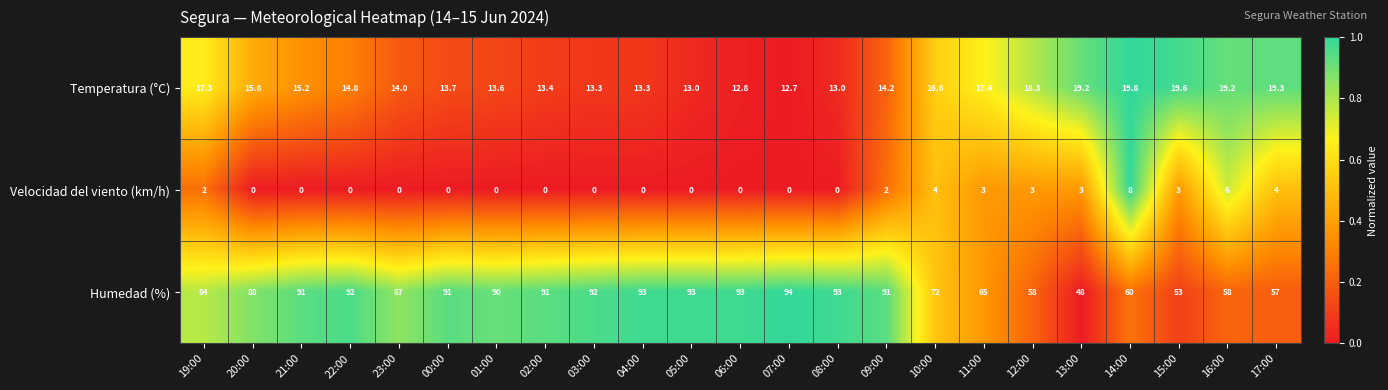

What is the total value across all series at 16:00?

83.2